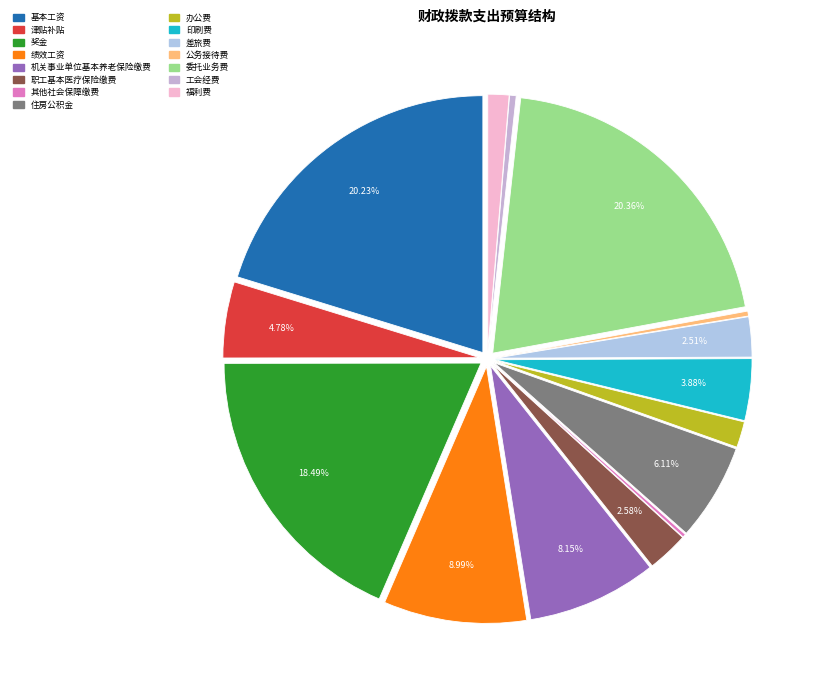

How many segments does this pie chart have?

15